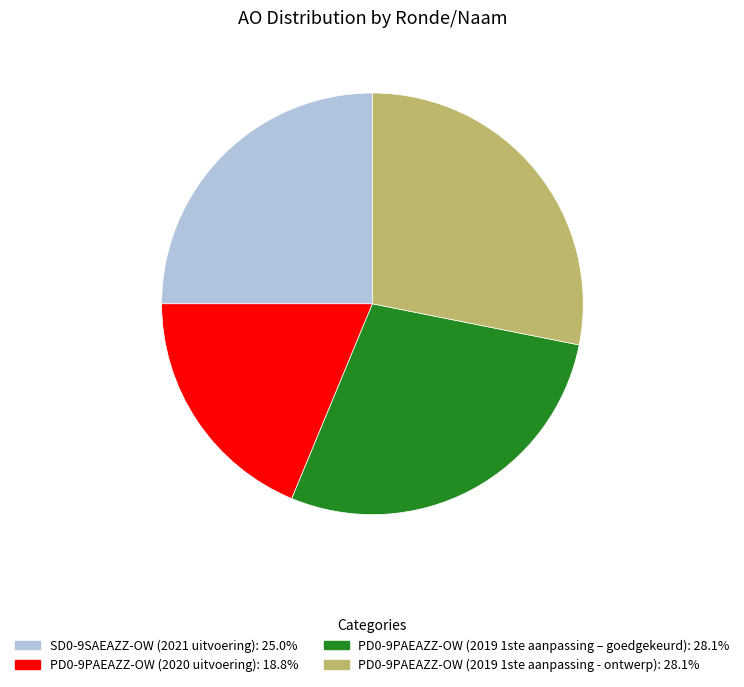

Which category has the smallest portion of the pie?

PD0-9PAEAZZ-OW (2020 uitvoering)